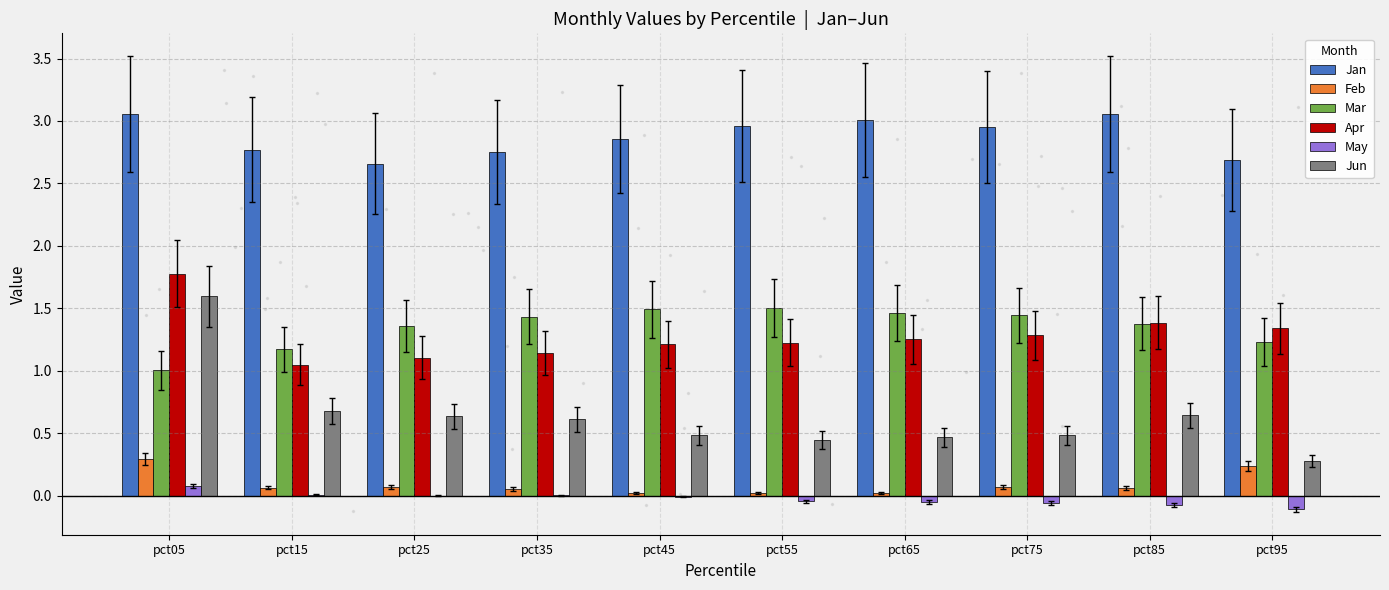

Does the chart contain stacked bars?

No